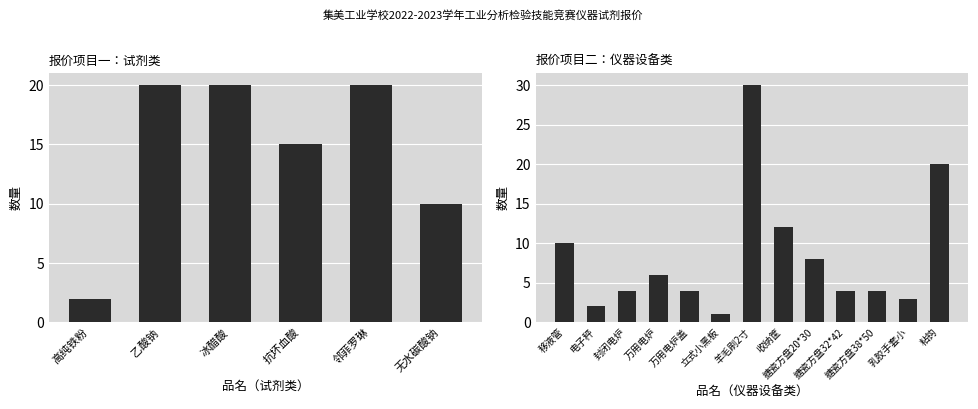

What is the difference between the maximum and minimum values?

29